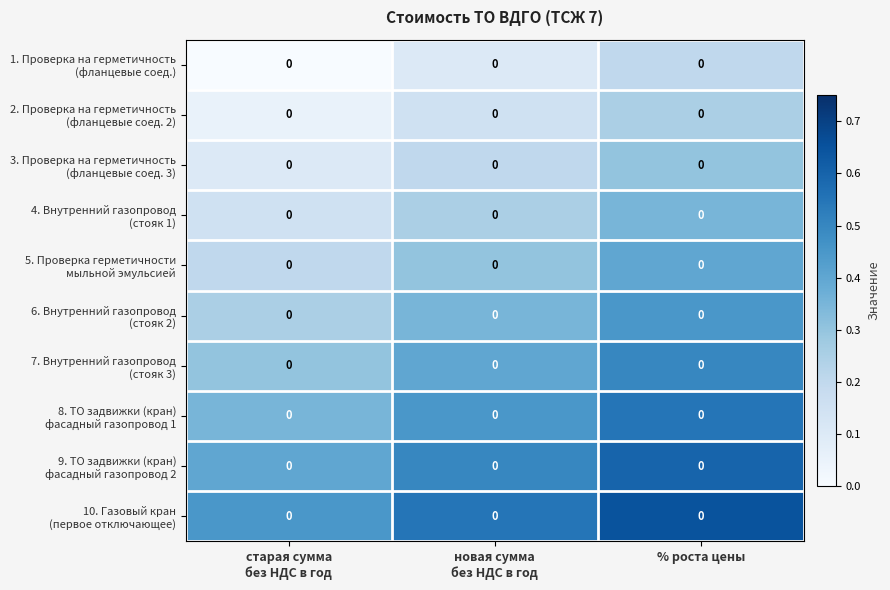

Which label corresponds to the largest value in the chart?

% роста цены